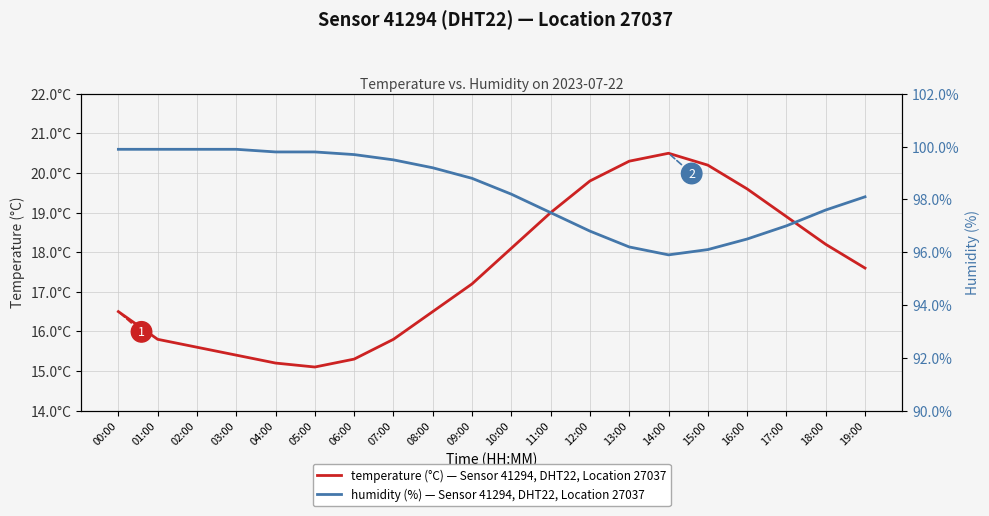

Reading right to left, what are all the values shown in this chart?

temperature: 19:00=17.6	18:00=18.2	17:00=18.9	16:00=19.6	15:00=20.2	14:00=20.5	13:00=20.3	12:00=19.8	11:00=19.0	10:00=18.1	09:00=17.2	08:00=16.5	07:00=15.8	06:00=15.3	05:00=15.1	04:00=15.2	03:00=15.4	02:00=15.6	01:00=15.8	00:00=16.5
humidity: 19:00=98.1	18:00=97.6	17:00=97.0	16:00=96.5	15:00=96.1	14:00=95.9	13:00=96.2	12:00=96.8	11:00=97.5	10:00=98.2	09:00=98.8	08:00=99.2	07:00=99.5	06:00=99.7	05:00=99.8	04:00=99.8	03:00=99.9	02:00=99.9	01:00=99.9	00:00=99.9